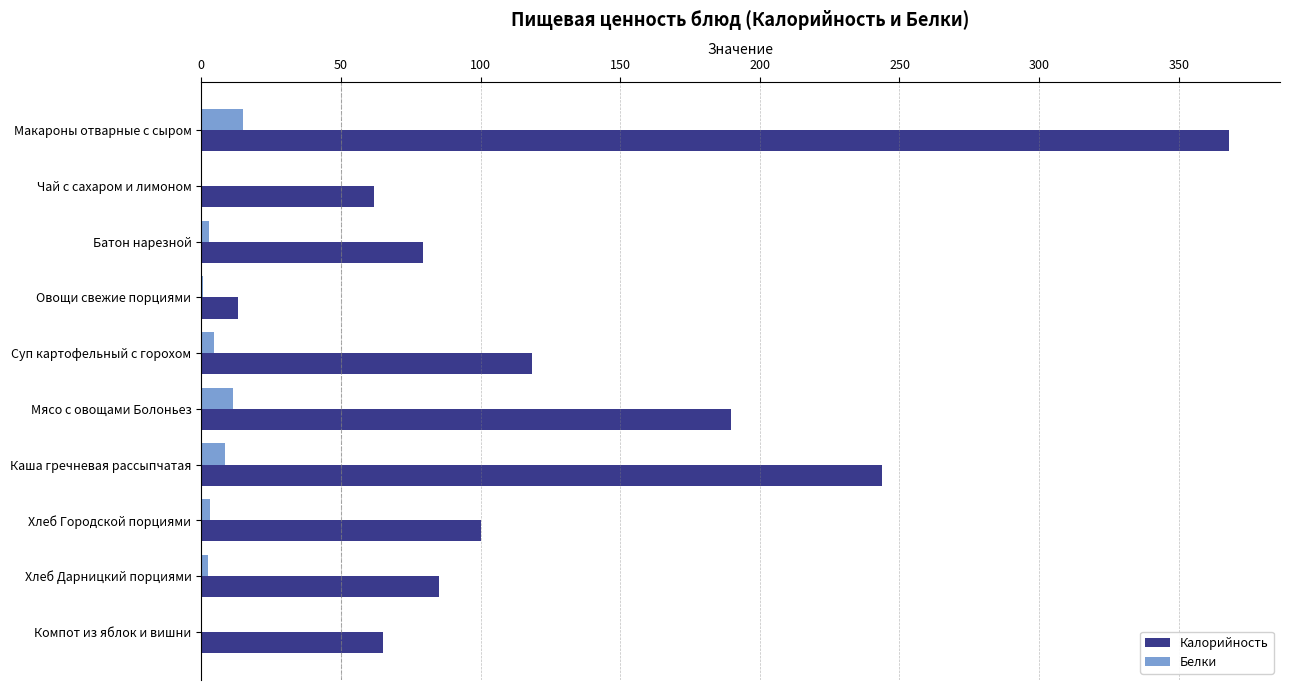

The Калорийность series shows 100.0 at Хлеб Городской порциями. True or false?

True